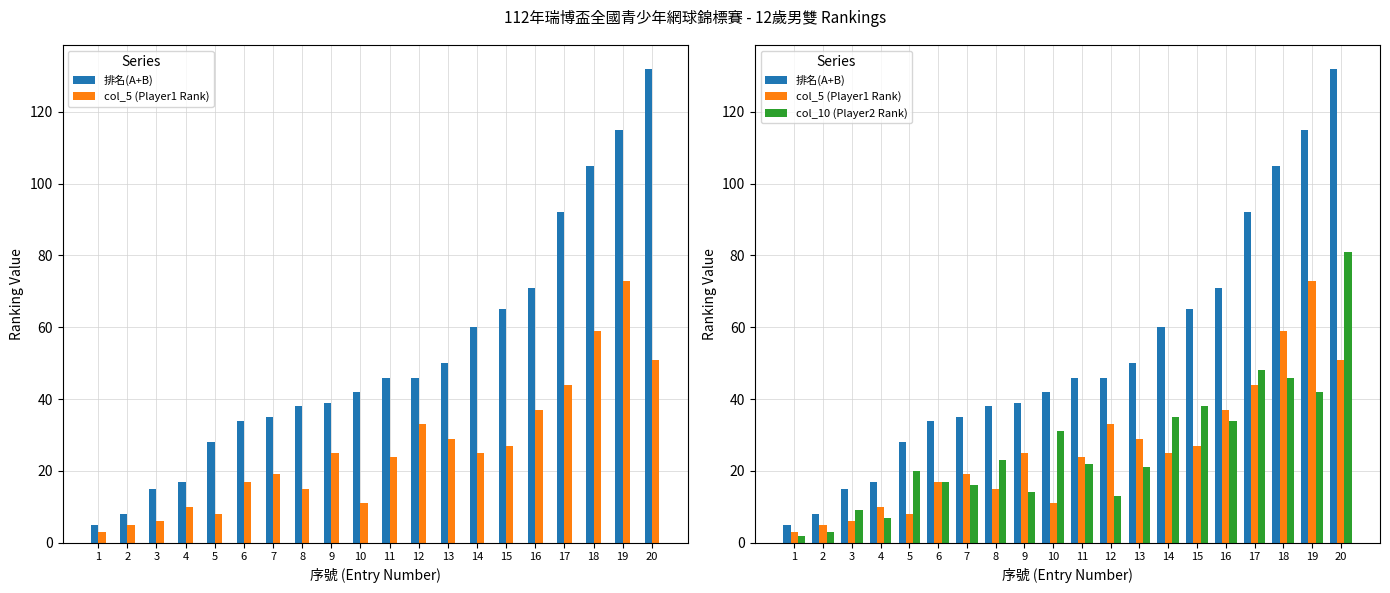

What is the difference between the maximum and minimum values in the col_5 (Player1 Rank) series?

70